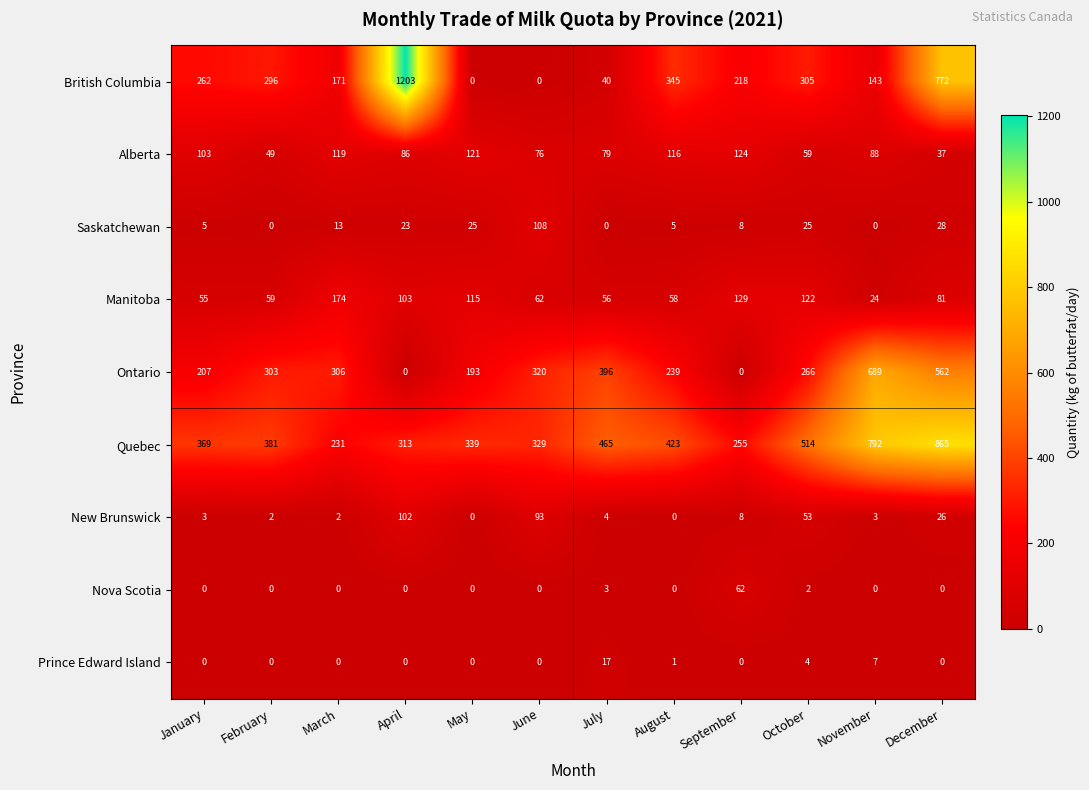

At which label is Quebec closest to 548?

October